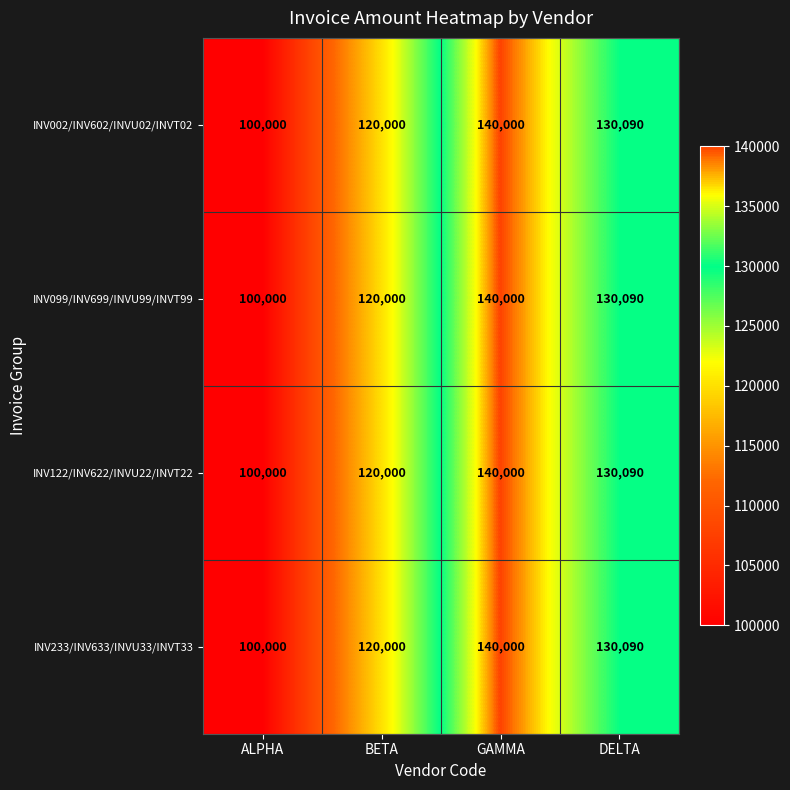

Rank the categories by INV122/INV622/INVU22/INVT22 value from highest to lowest.

GAMMA, DELTA, BETA, ALPHA